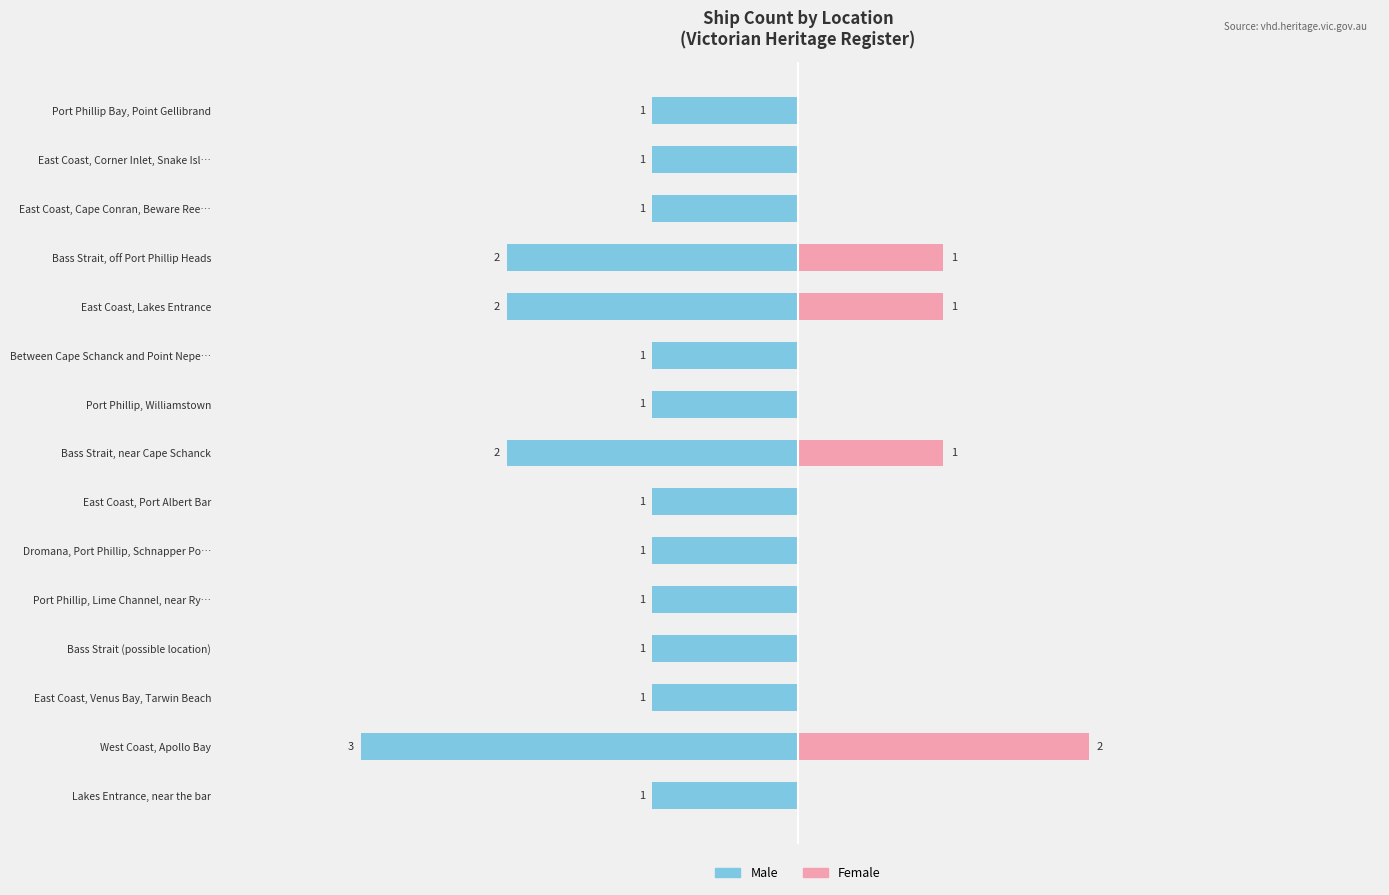

What is the sum of the Male values at West Coast, Apollo Bay and East Coast, Cape Conran, Beware Ree…?

-4